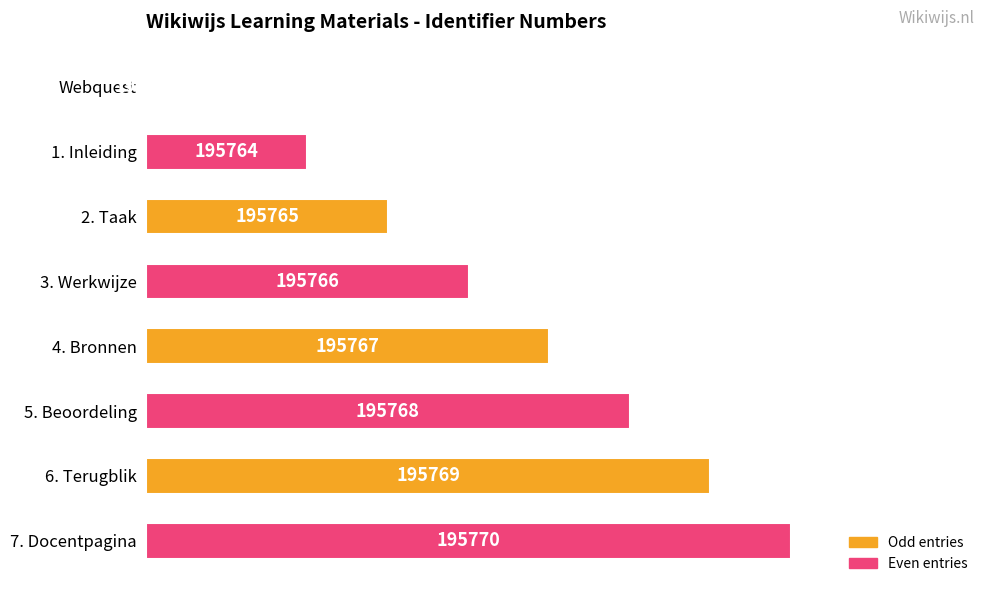

Are the bars horizontal?

Yes